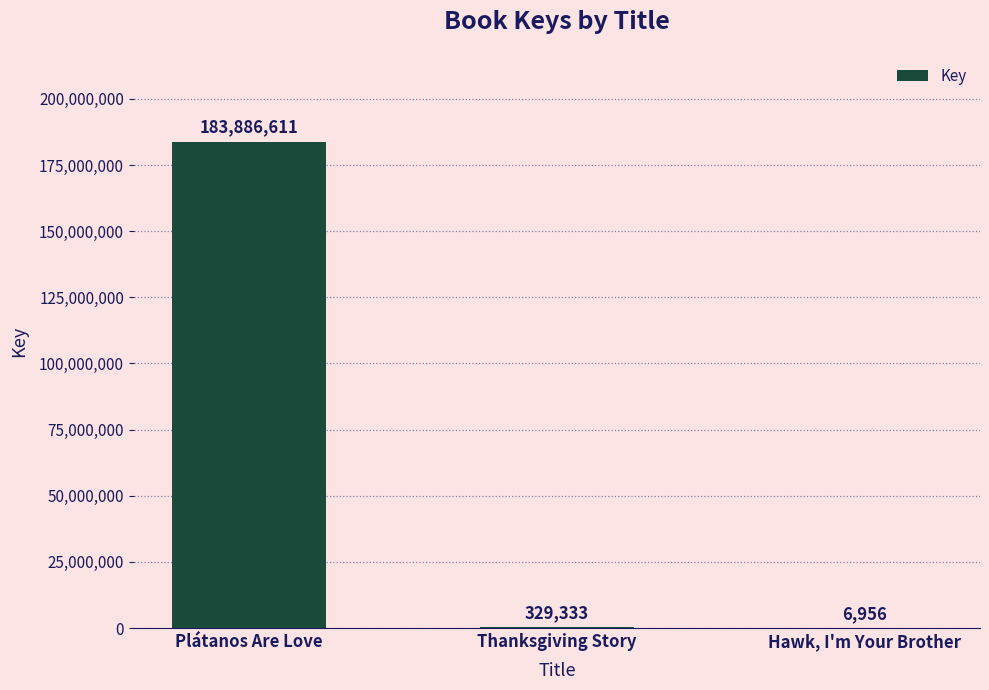

What is the maximum value shown in the chart?

183886611